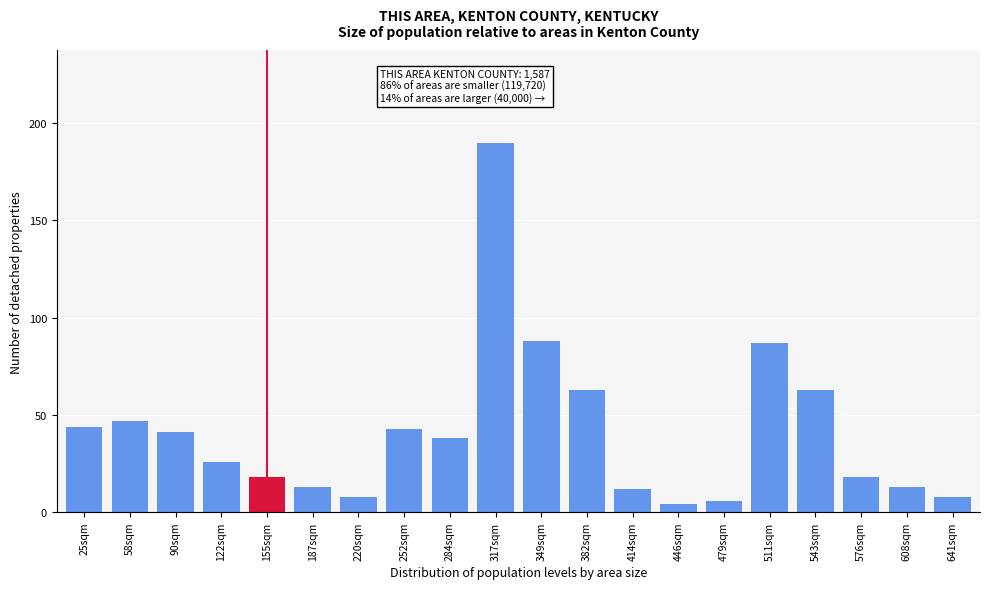

Reading left to right, list all the values displayed in this chart.

44	47	41	26	18	13	8	43	38	190	88	63	12	4	6	87	63	18	13	8